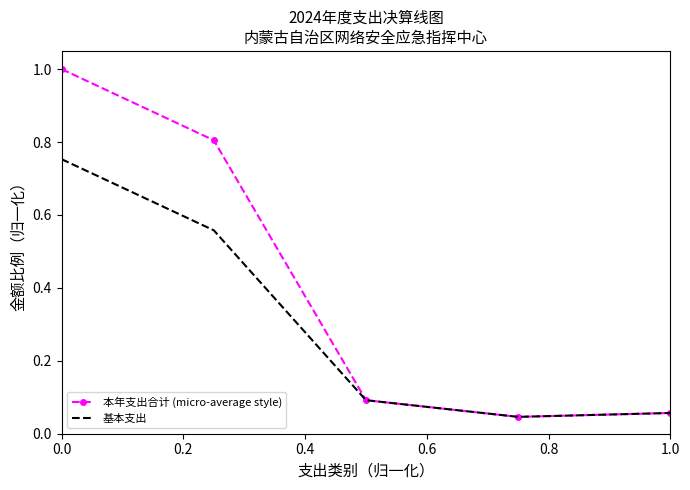

List the series in order of their overall mean, highest first.

本年支出合计 (micro-average style), 基本支出